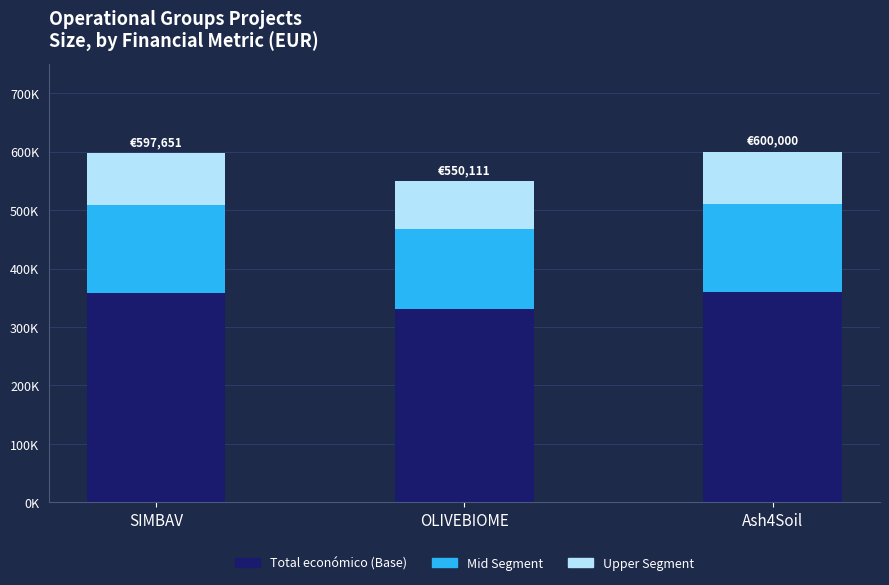

Does the chart contain any negative values?

No